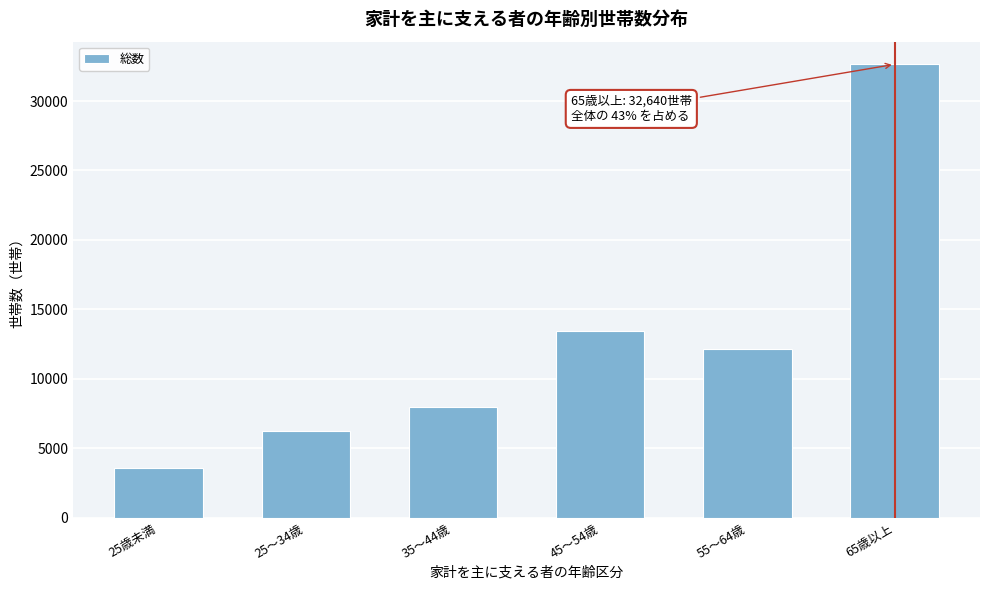

Reading left to right, extract all data points from this chart.

3600	6250	7950	13430	12170	32640